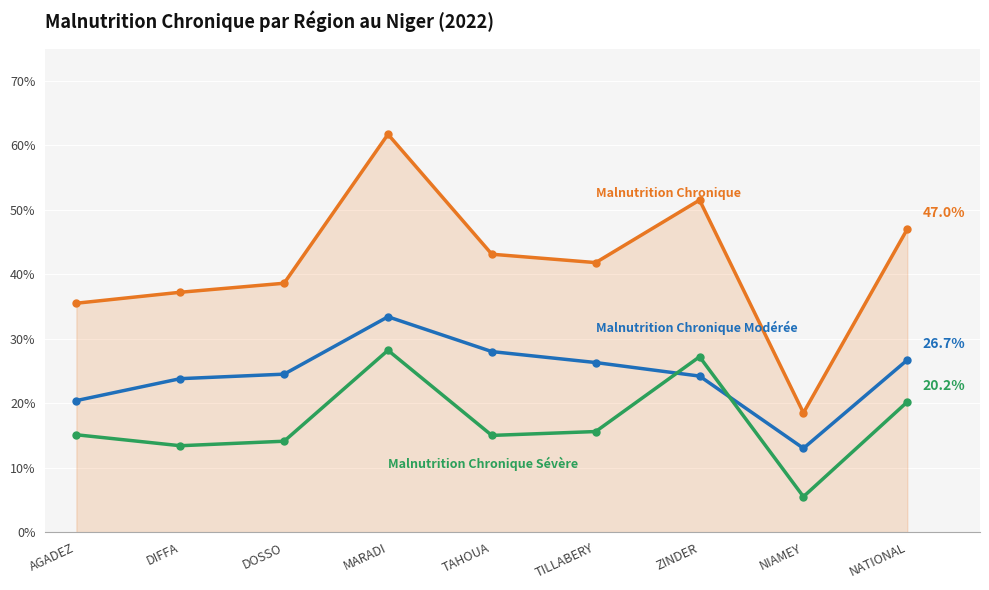

What position from the left is ZINDER?

7